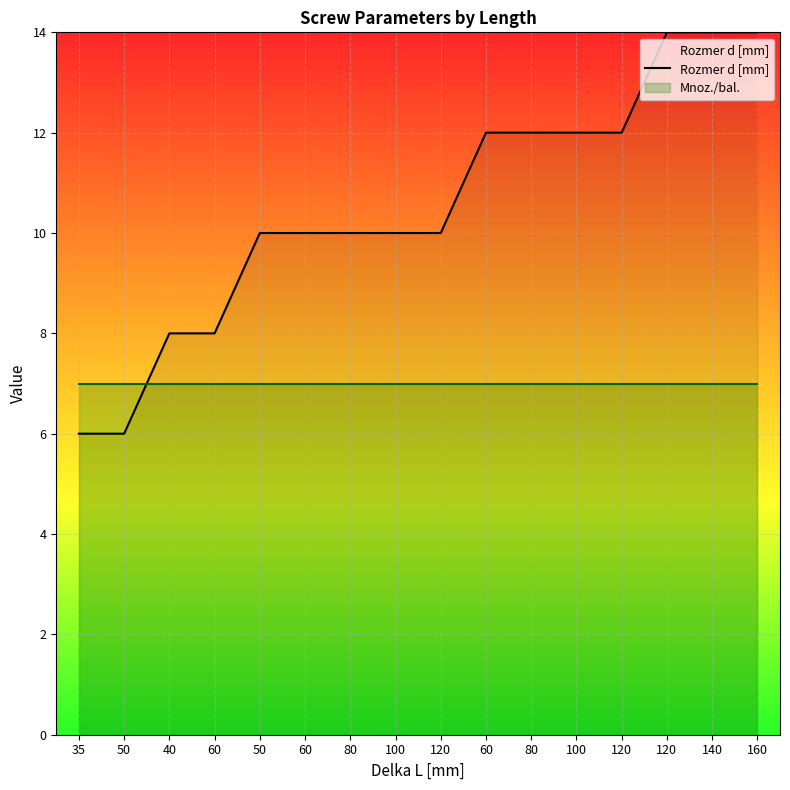

Rank the categories by value from lowest to highest.

35, 50, 40, 60, 50, 60, 80, 100, 120, 60, 80, 100, 120, 120, 140, 160